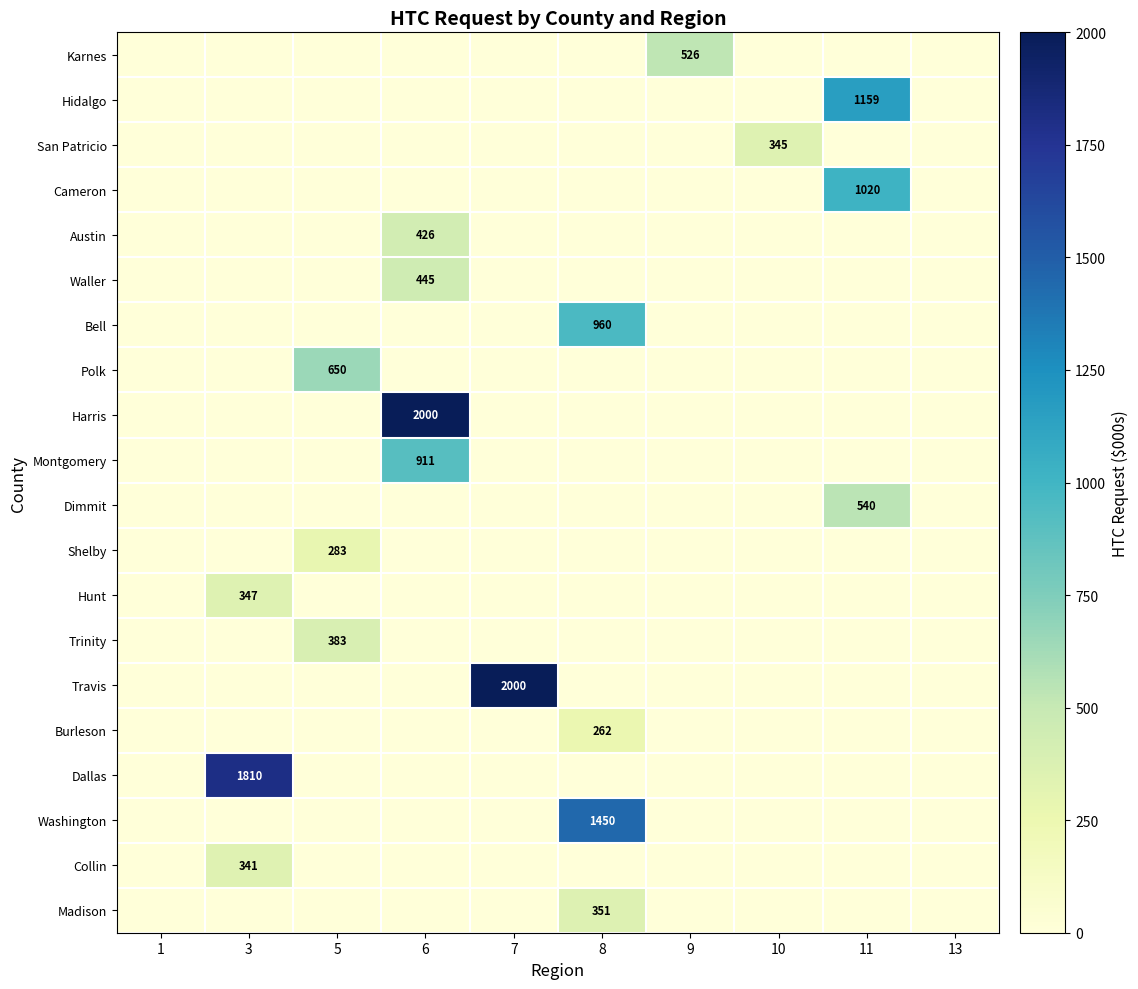

The value of Hidalgo at 11 is 1159. True or false?

True